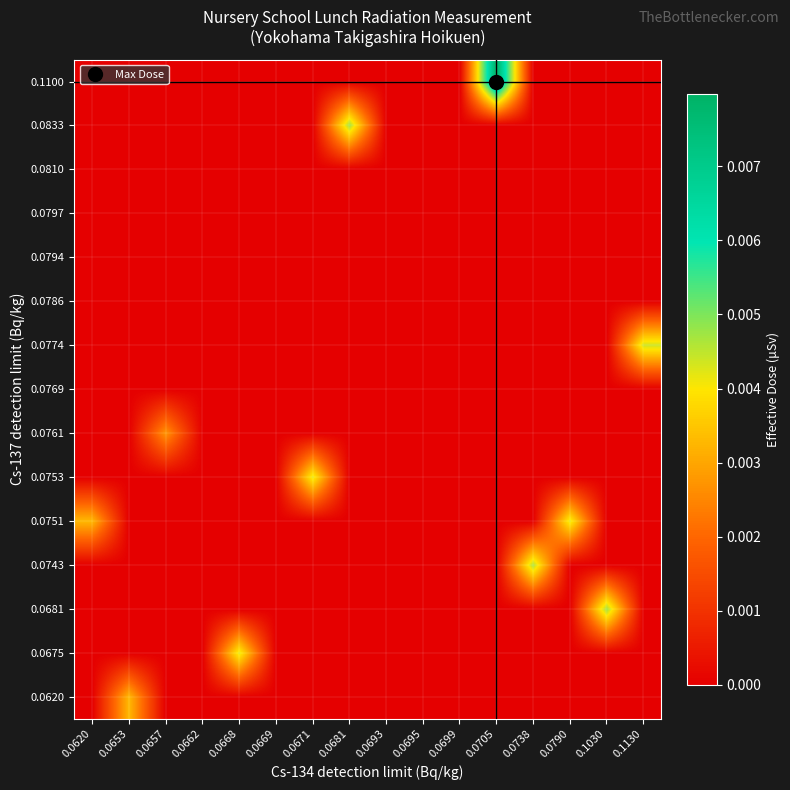

At how many categories does at least one series exceed 0?

11